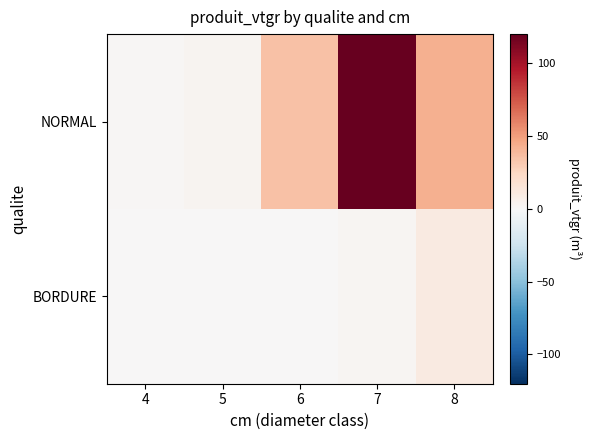

At 6, list the series in order from largest to smallest.

NORMAL, BORDURE